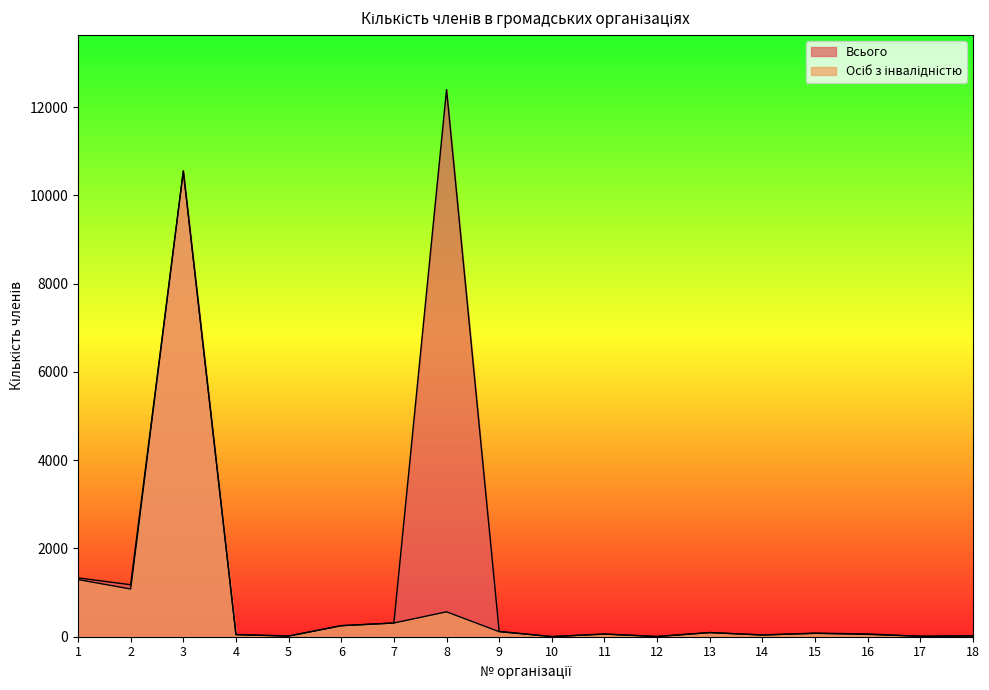

Between 9 and 14, which series saw the biggest shift?

Всього